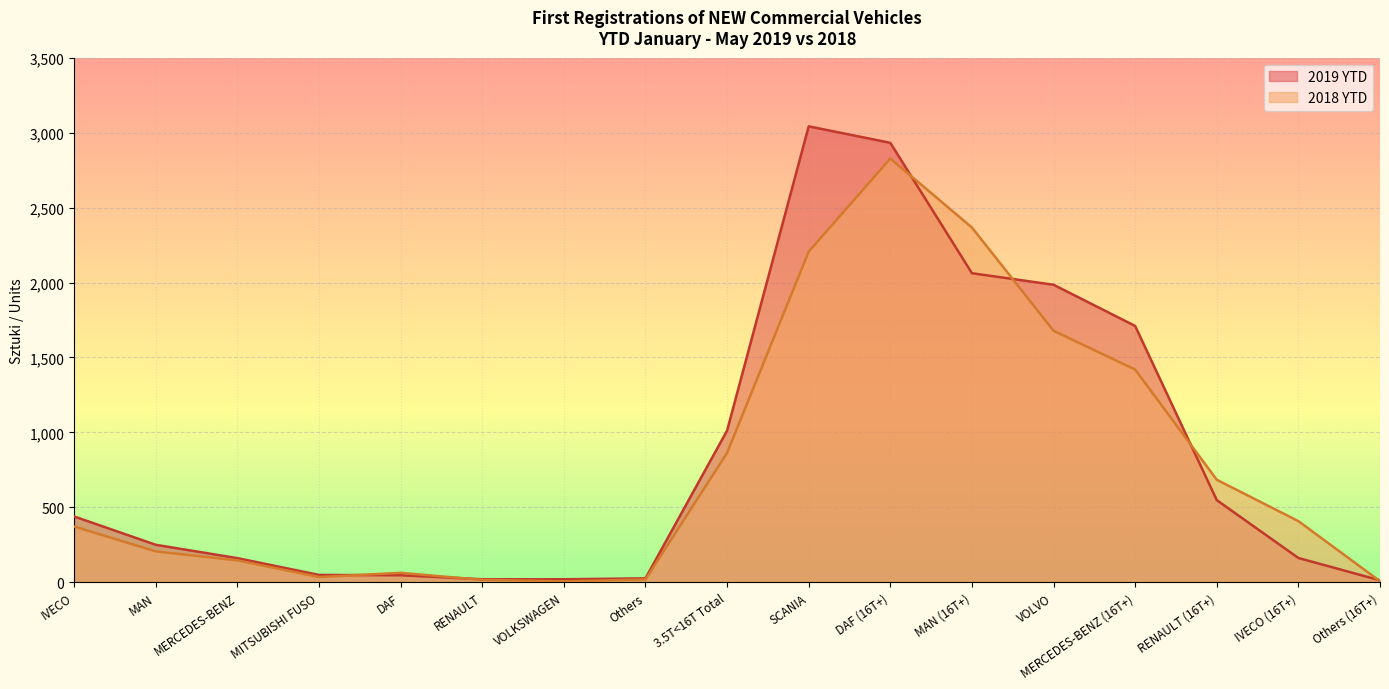

Count the number of categories in the chart.

17